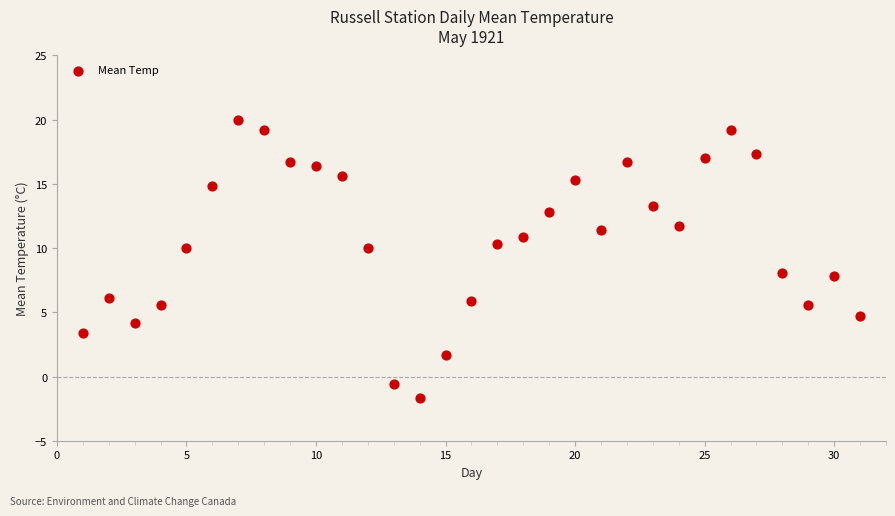

What is the range of X values (max minus min)?

30.0